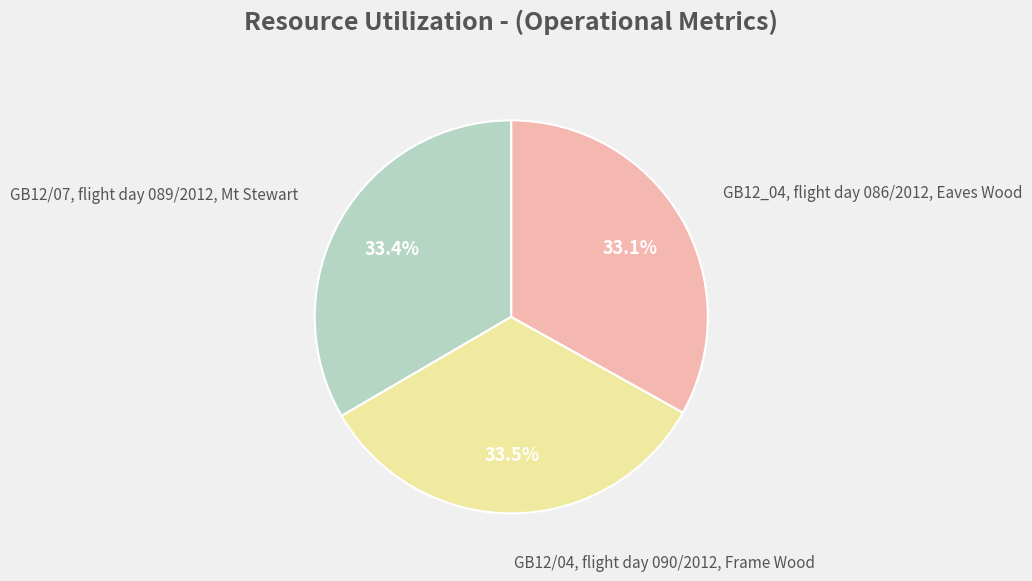

Is there a majority slice in this chart?

No